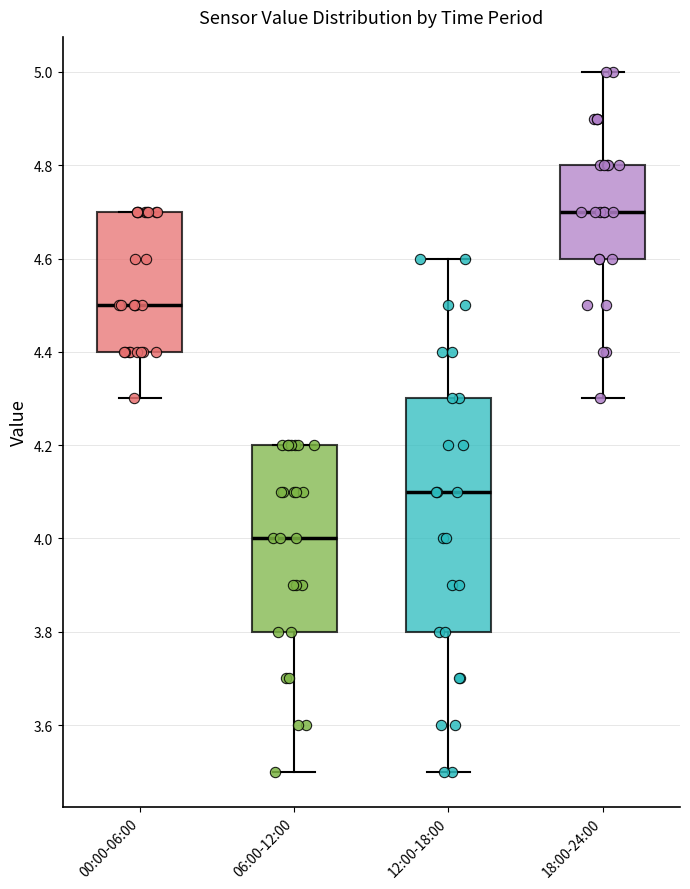

Which box's median line is the lowest?

06:00-12:00